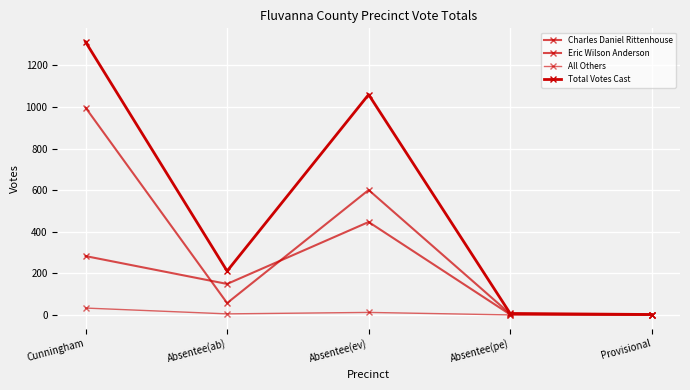

True or false: Total Votes Cast and Eric Wilson Anderson cross at least once.

False